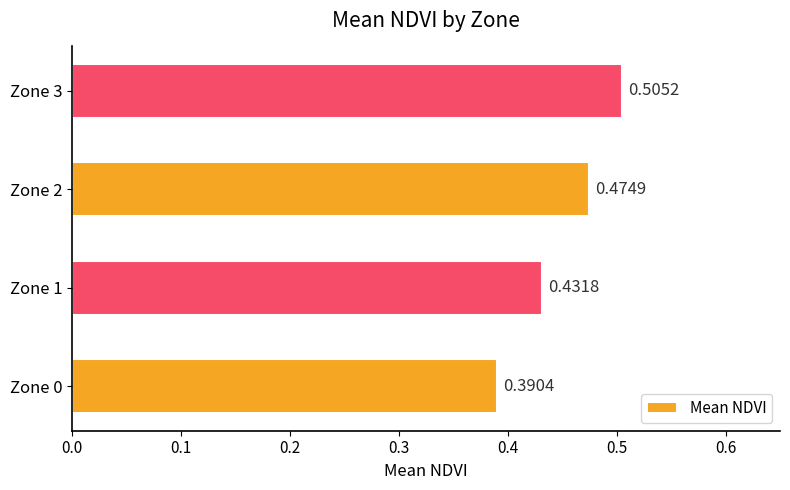

What is the sum of the values at Zone 1 and Zone 2?

0.9